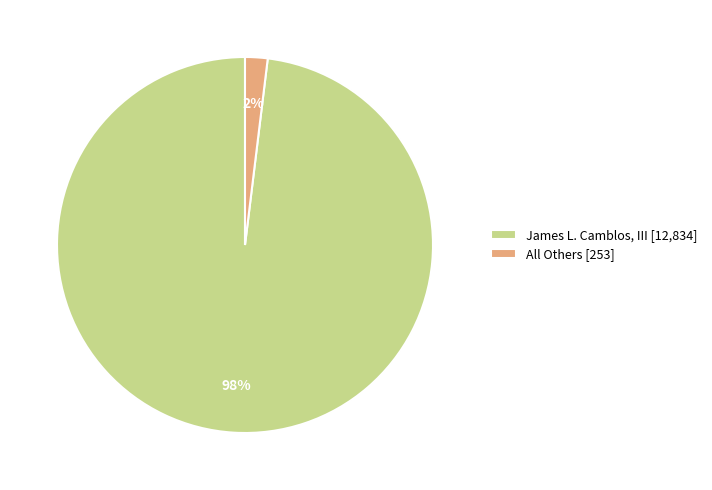

To the nearest percent, what portion does James L. Camblos, III represent?

98%